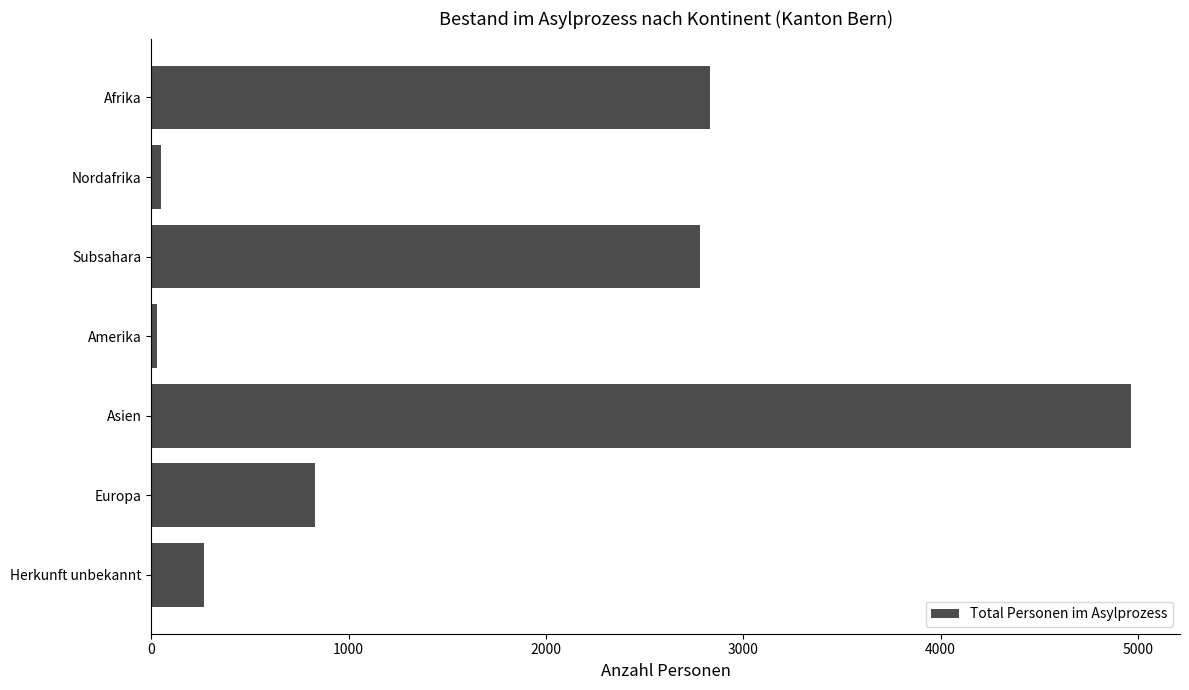

Between Europa and Subsahara, which is larger?

Subsahara